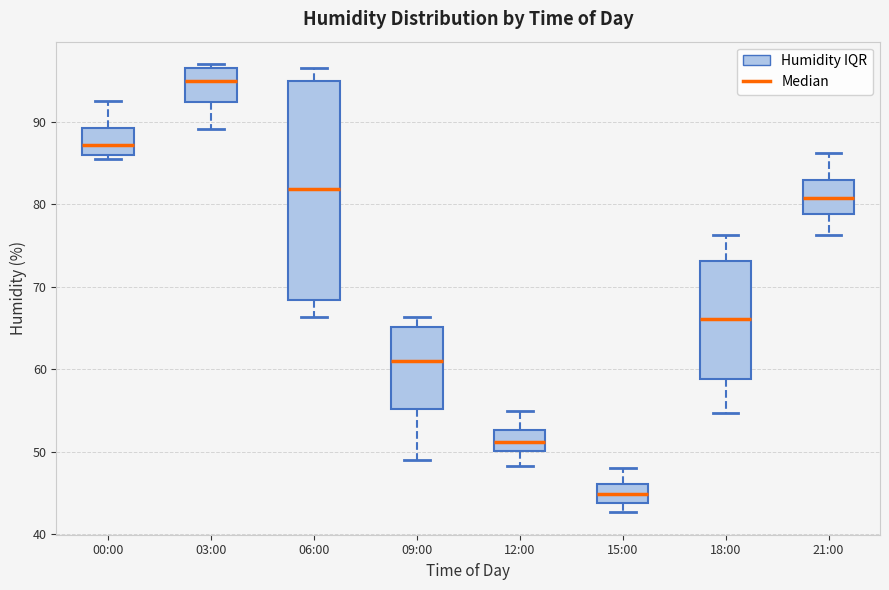

Where does the upper whisker of the box for 18:00 end on the y-axis? The values are not printed on the chart, so give them approximately, as read against the axis.

76